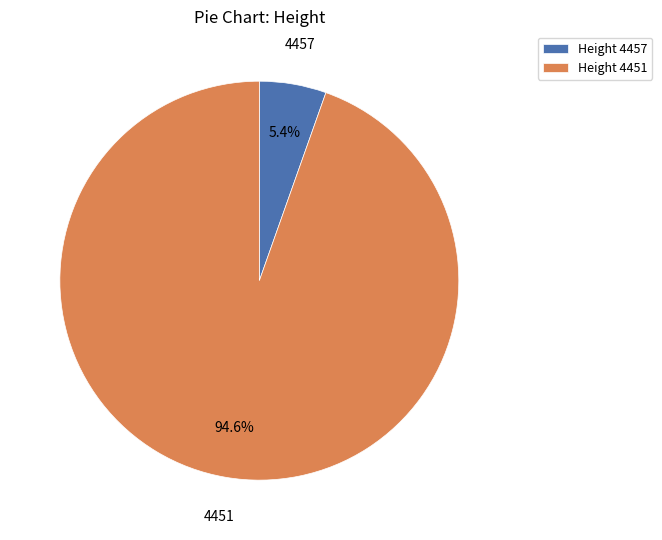

Count the number of slices in the pie.

2